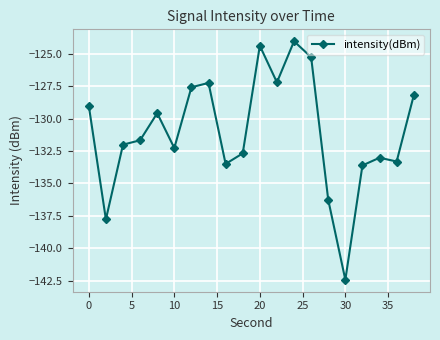

What is the greatest value displayed?

-124.0